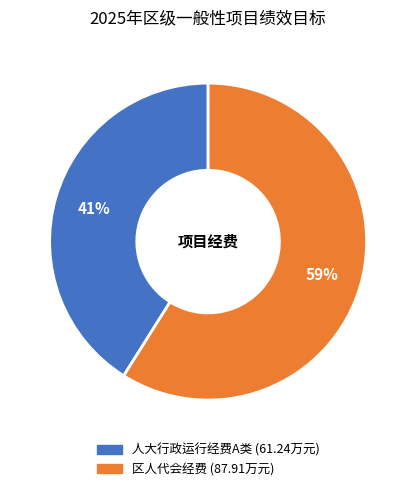

What percentage is the 人大行政运行经费A类 slice, to the nearest percent?

41%